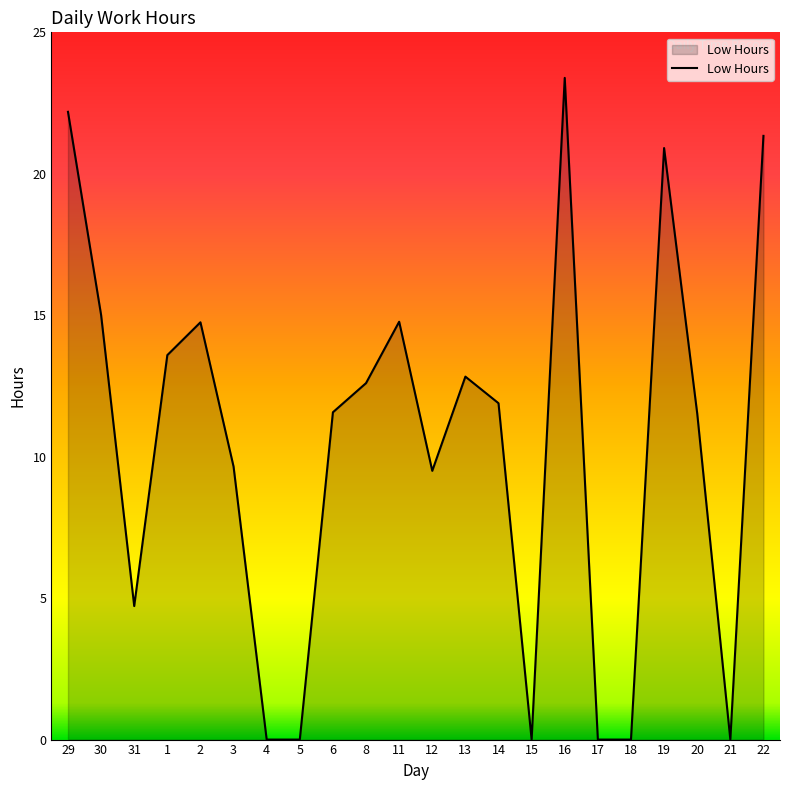

Is it true that the value at 20 is 11.5?

True